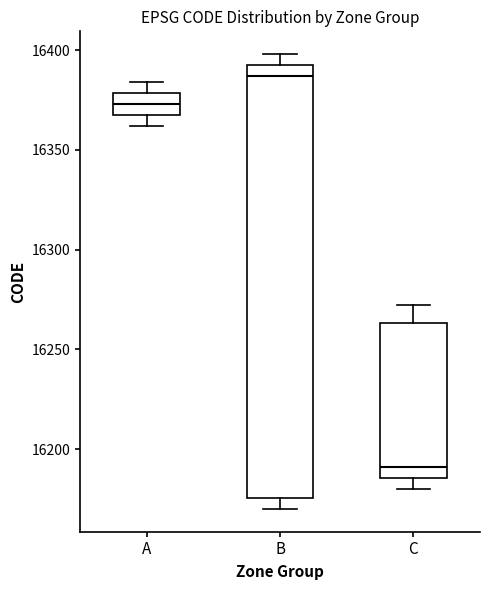

Which box has the highest median line?

B